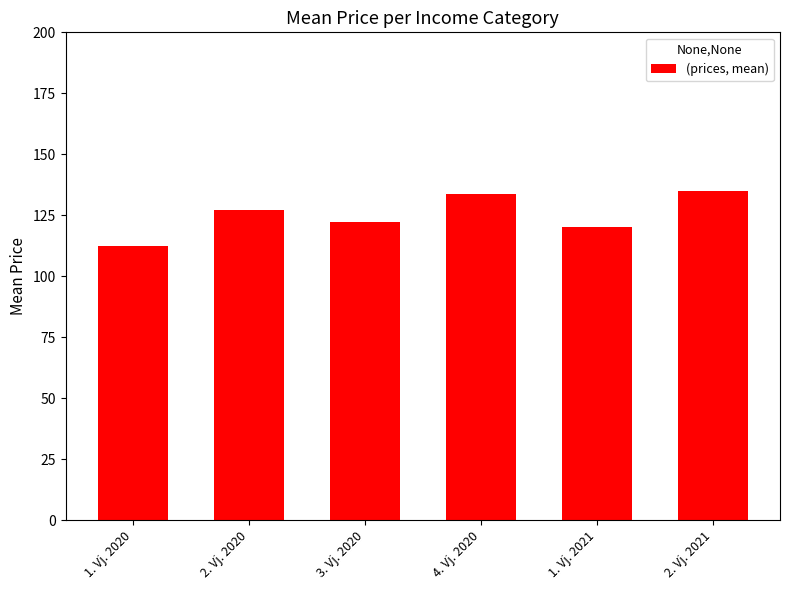

Which label corresponds to the smallest value in the chart?

1. Vj. 2020